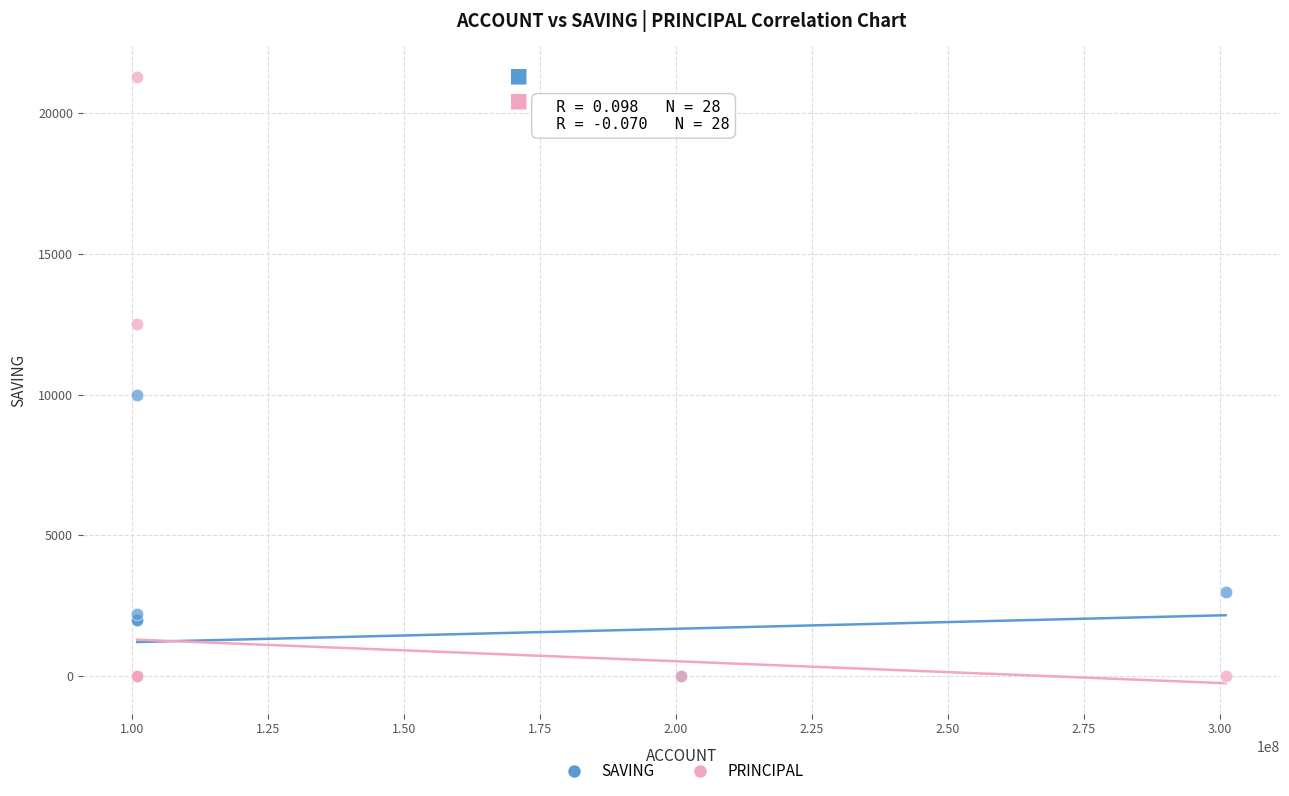

In the PRINCIPAL series, what Y value is closest to 10650?

12500